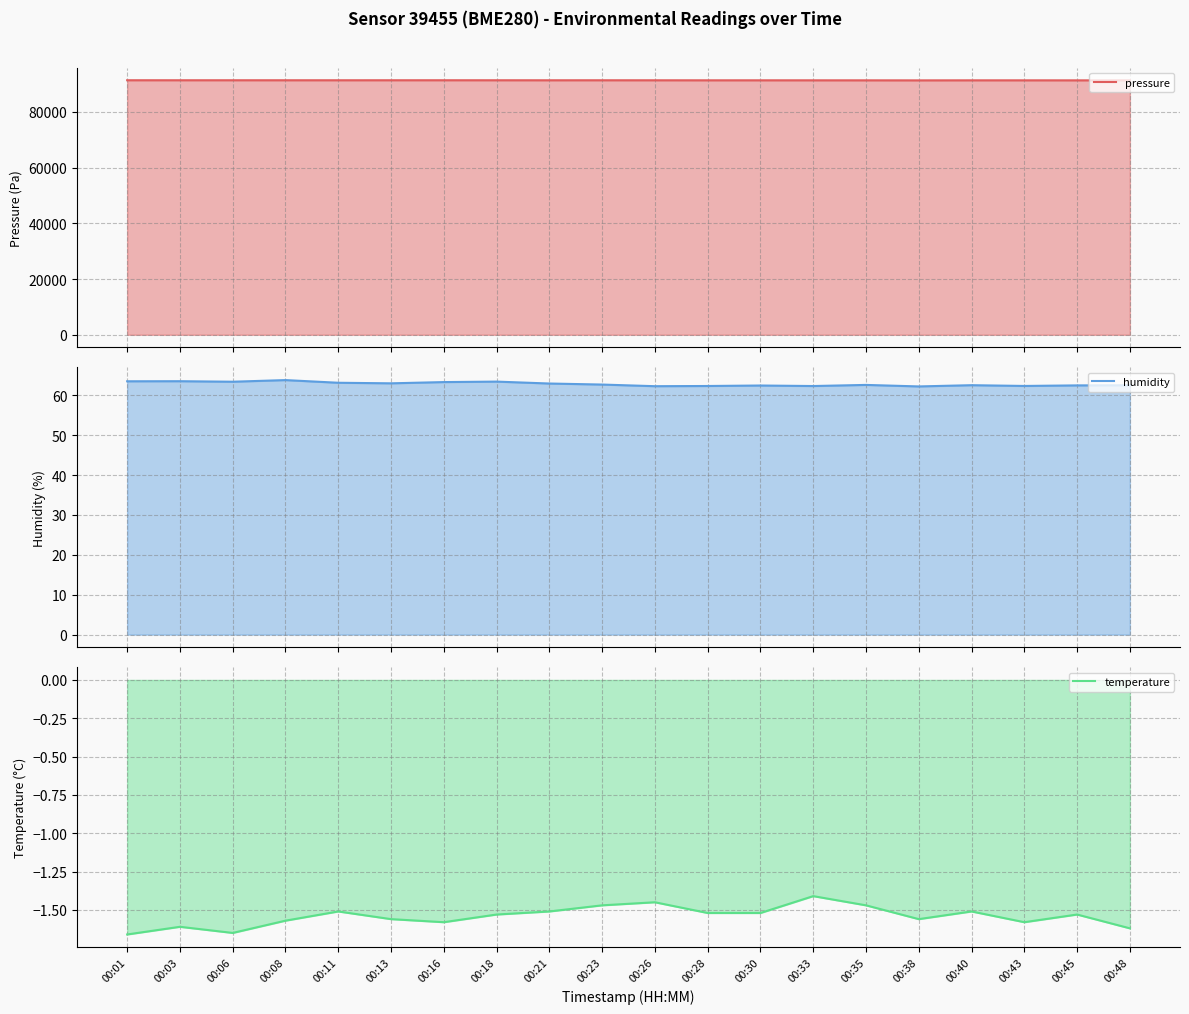

What is the value of the humidity point at the 17th from the left?

62.5